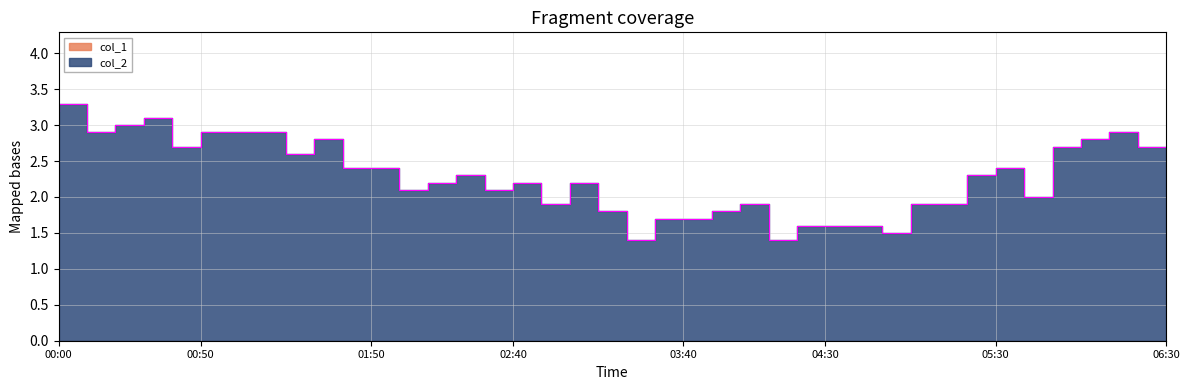

True or false: the data shows 0.7 at 05:30.

False